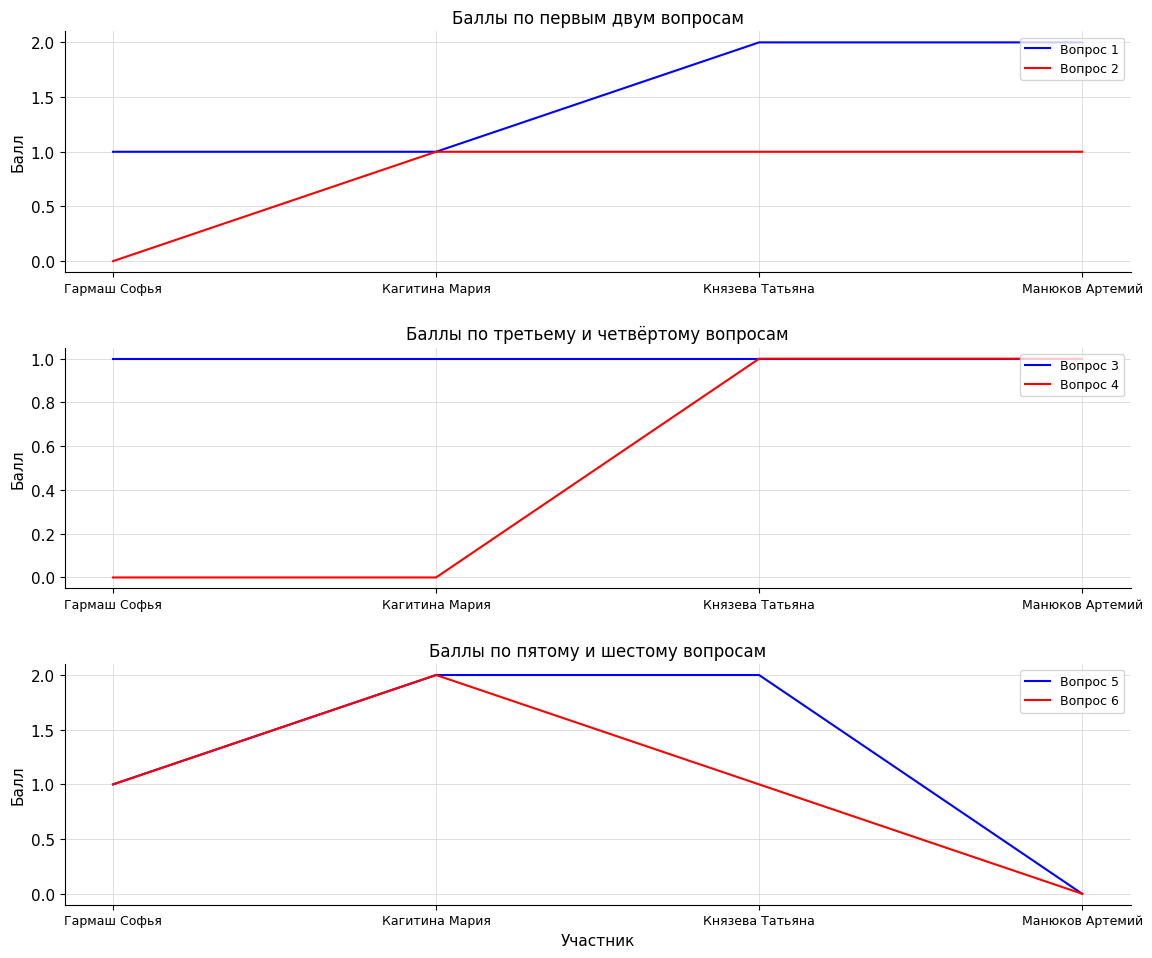

What position from the right is Кагитина Мария?

3